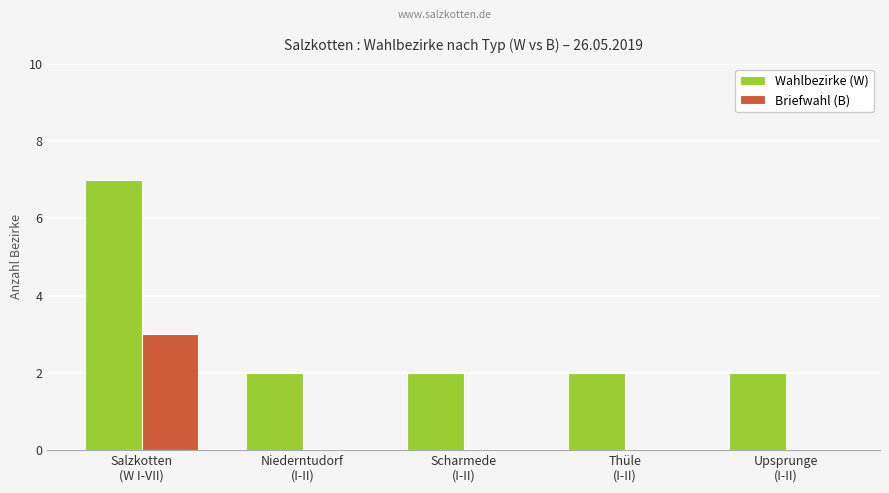

How many groups of bars are there?

5